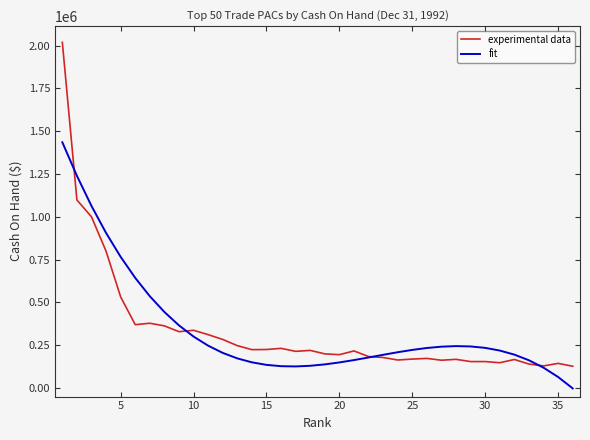

What is the maximum value for fit?

1435054.4